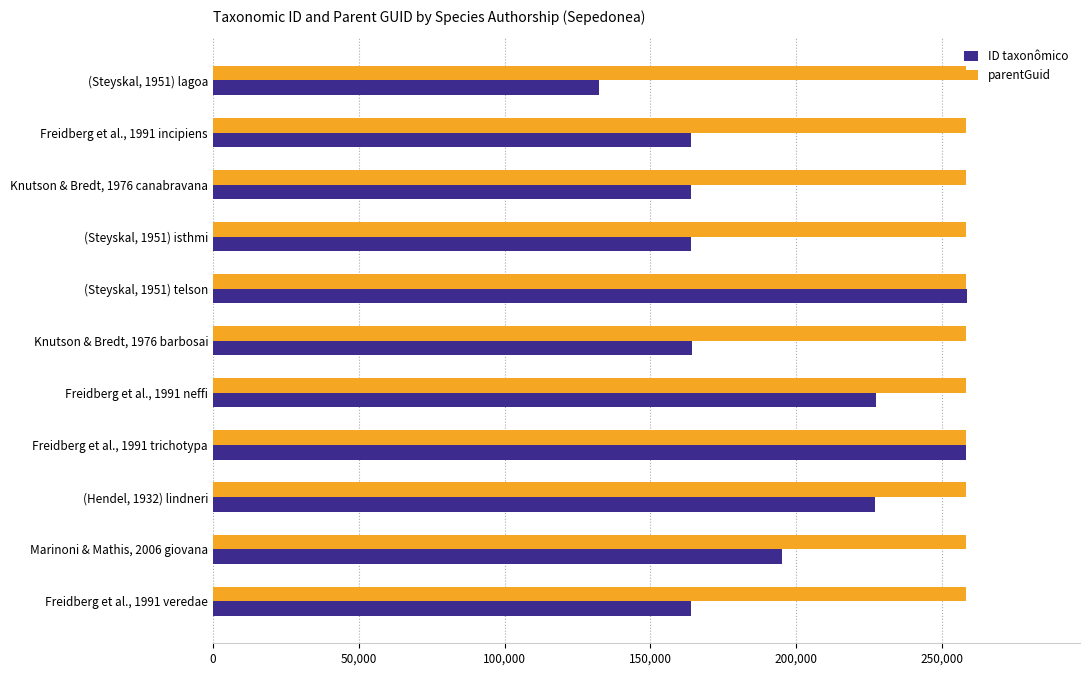

What value does the ID taxonômico series have at Freidberg et al., 1991 veredae?

164045